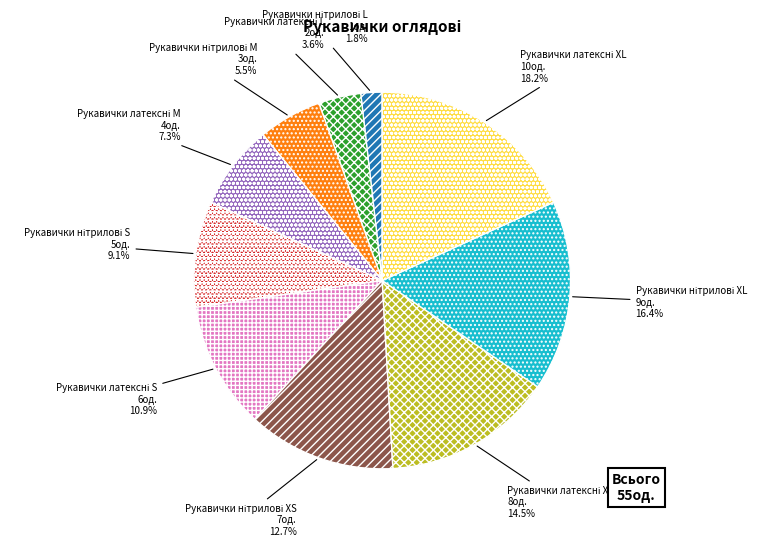

Is there a majority slice in this chart?

No